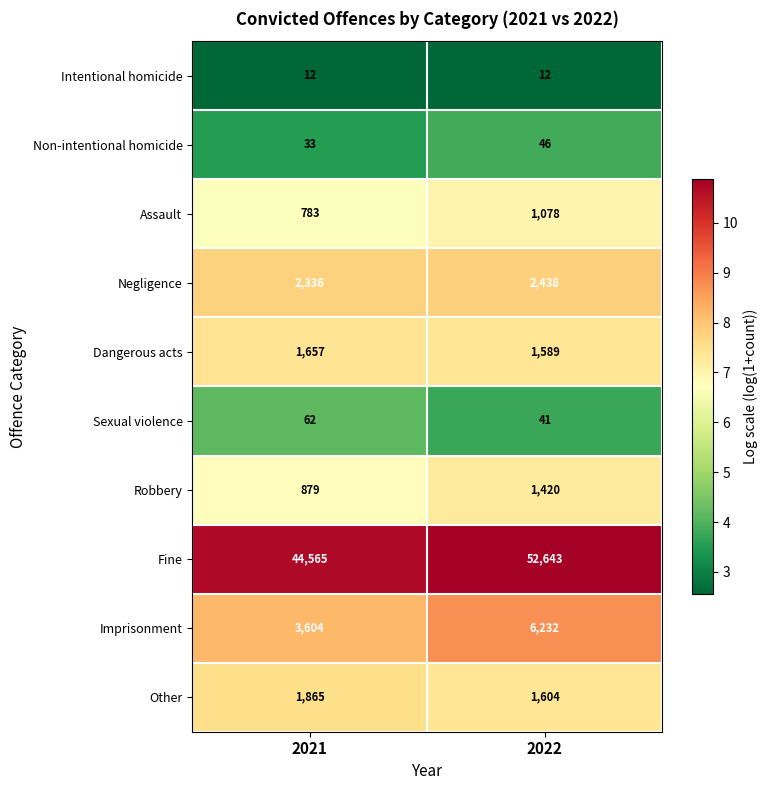

Reading right to left, list all the values displayed in this chart.

Intentional homicide: 2022=12	2021=12
Non-intentional homicide: 2022=46	2021=33
Assault: 2022=1078	2021=783
Negligence: 2022=2438	2021=2336
Dangerous acts: 2022=1589	2021=1657
Sexual violence: 2022=41	2021=62
Robbery: 2022=1420	2021=879
Fine: 2022=52643	2021=44565
Imprisonment: 2022=6232	2021=3604
Other: 2022=1604	2021=1865